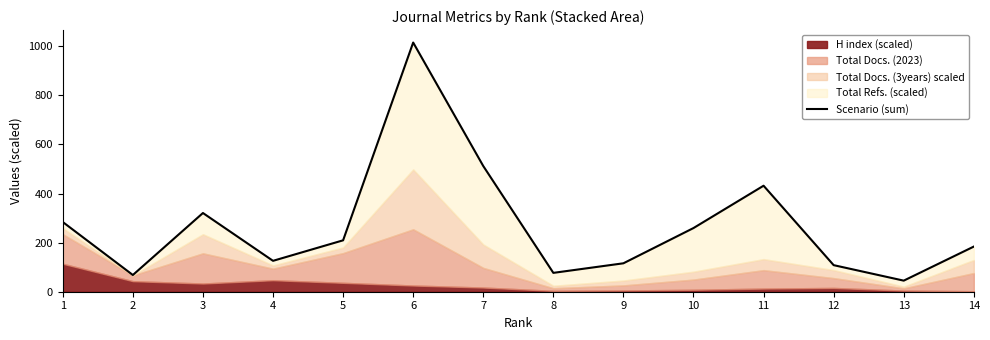

Reading right to left, what are all the values shown in this chart?

183.9	45.2	108.3	431.9	259.4	115.8	76.8	512.1	1015.2	209.4	125.9	320.7	68.1	284.0